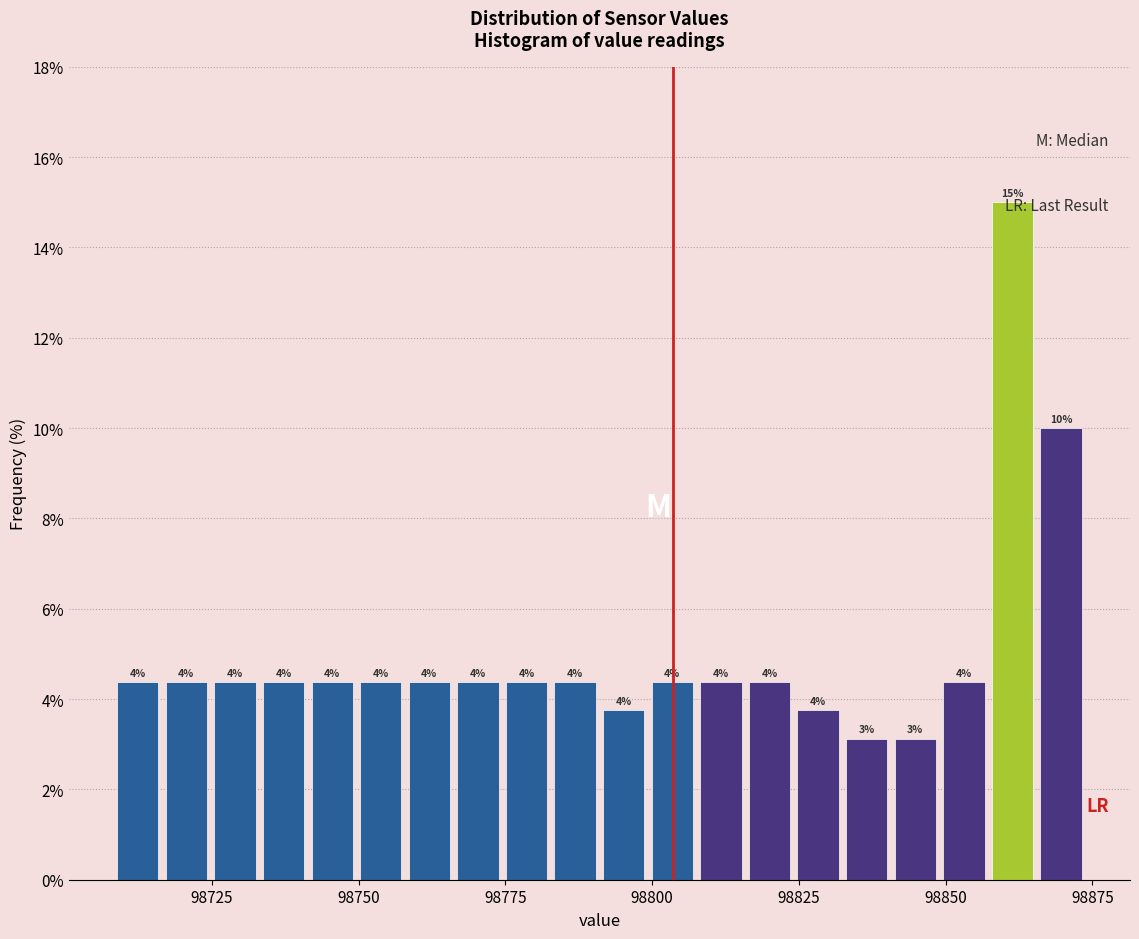

Around what value on the x-axis is the tallest bar? Give the approximate position of its centre, as read against the axis.

98860